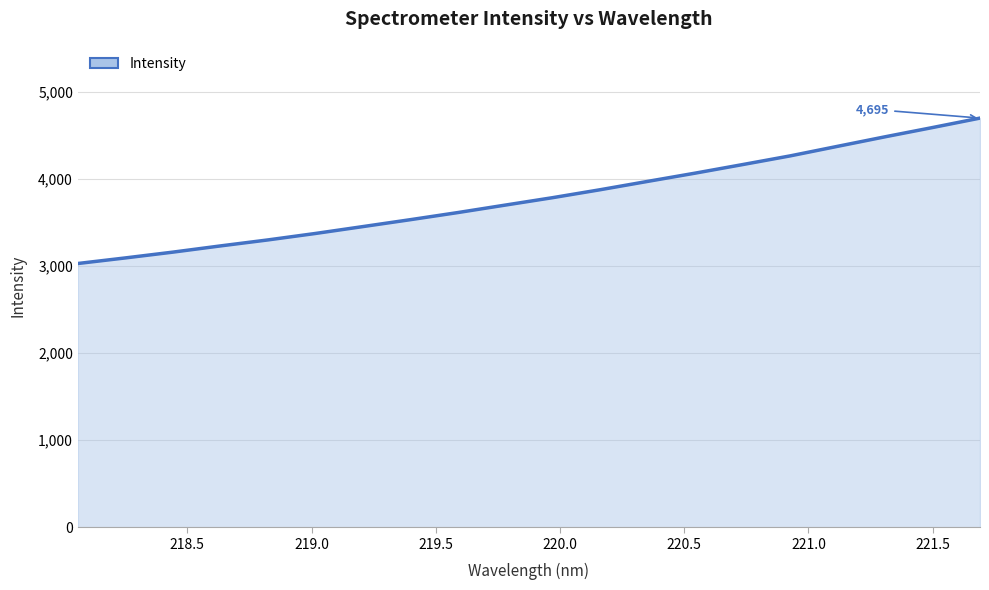

What is the maximum value shown in the chart?

4695.4